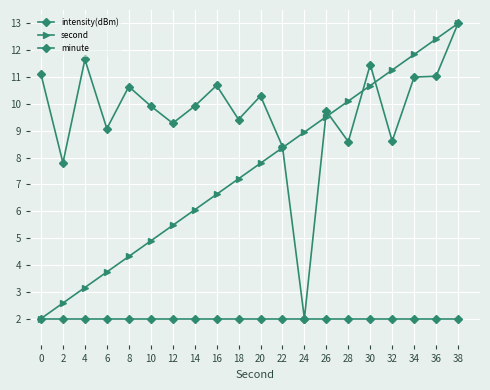

Is the value of minute at 32 greater than the value of second at 6?

No